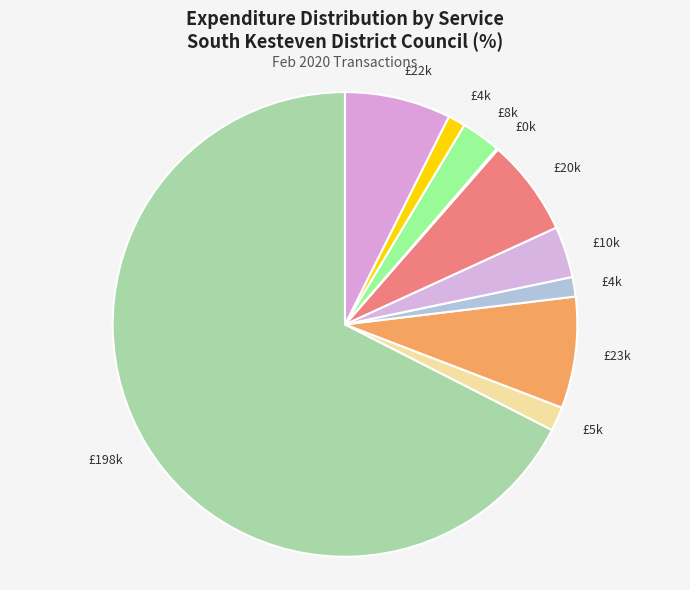

How many slices are in this pie chart?

10